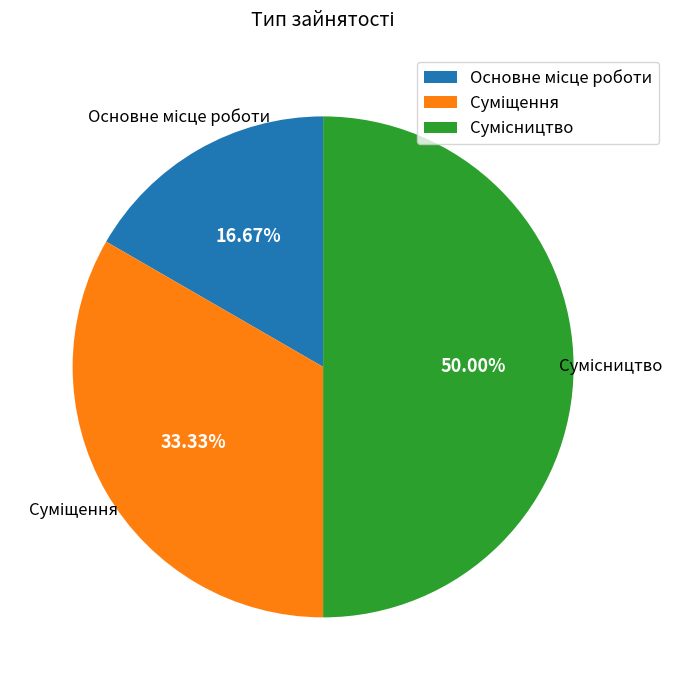

What is the largest slice in the pie chart?

Сумісництво